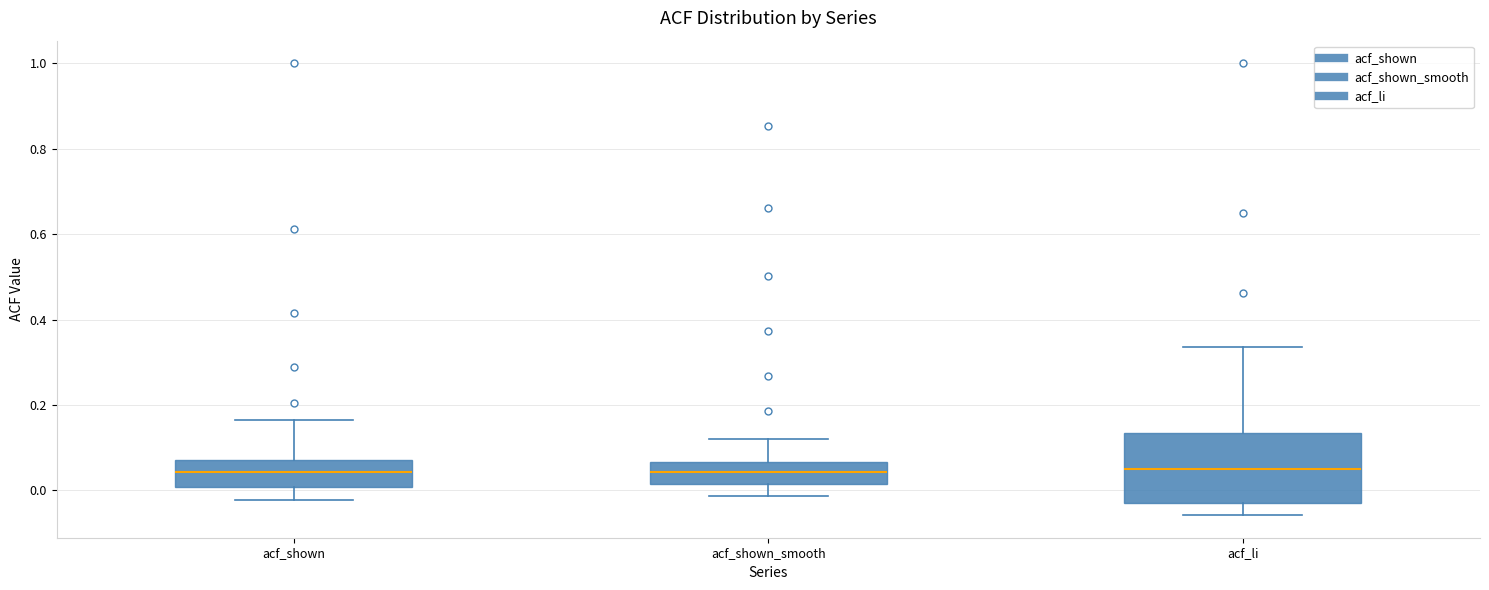

Which box is the tallest, from its lower edge to its upper edge?

acf_li